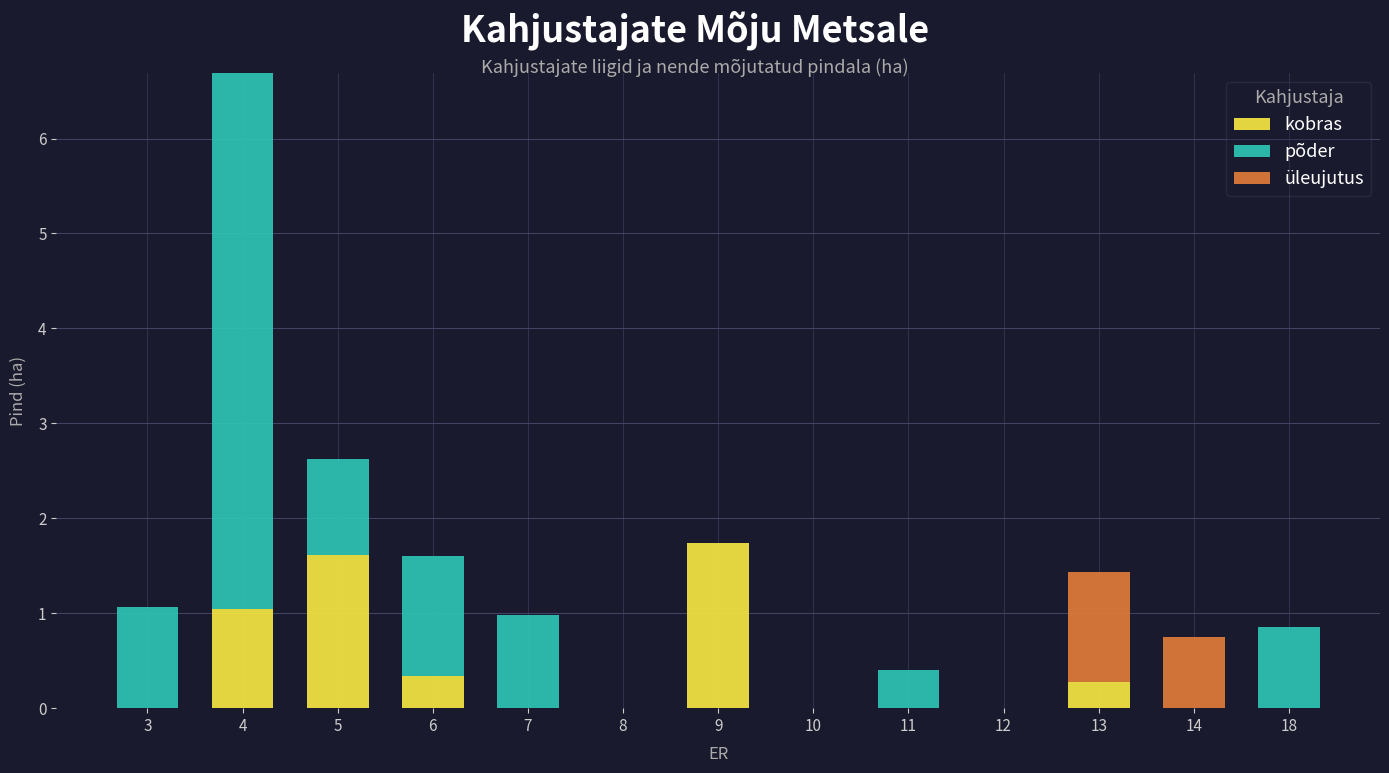

True or false: kobras has a value of 0.3 at 4.

False